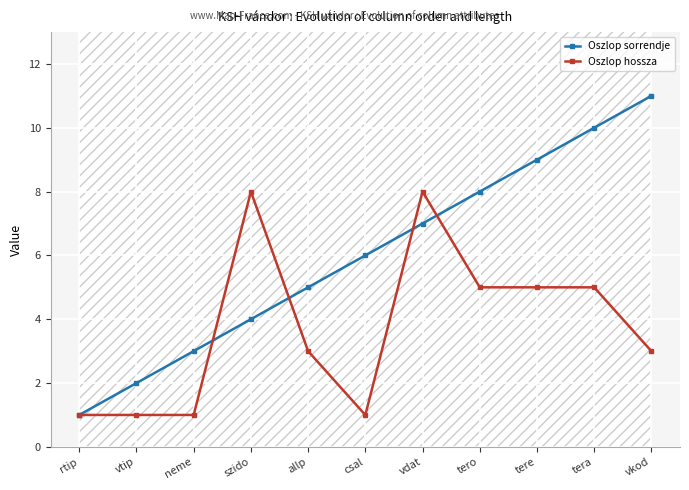

Where do Oszlop sorrendje and Oszlop hossza first cross each other?

neme and szido